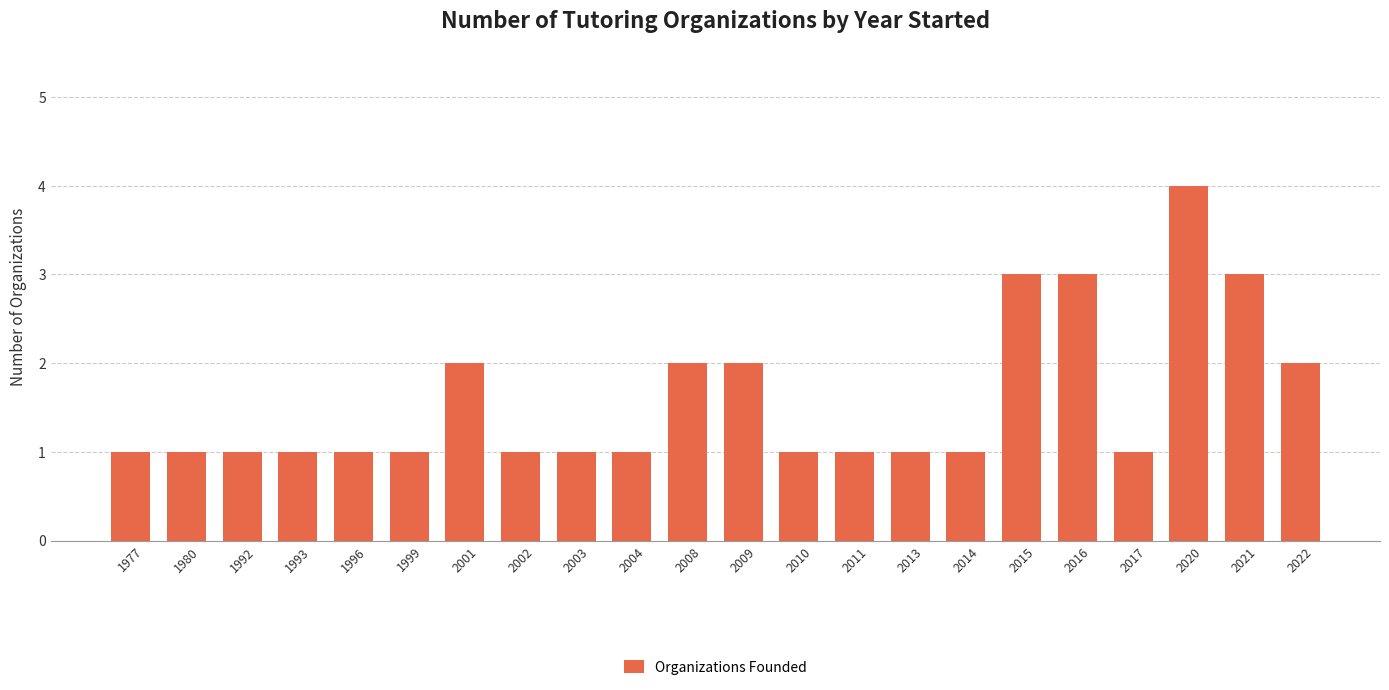

What is the difference between the maximum and minimum values?

3